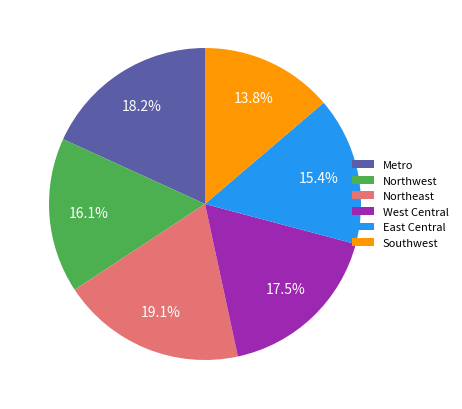

Rank the categories by value from lowest to highest.

Southwest, East Central, Northwest, West Central, Metro, Northeast